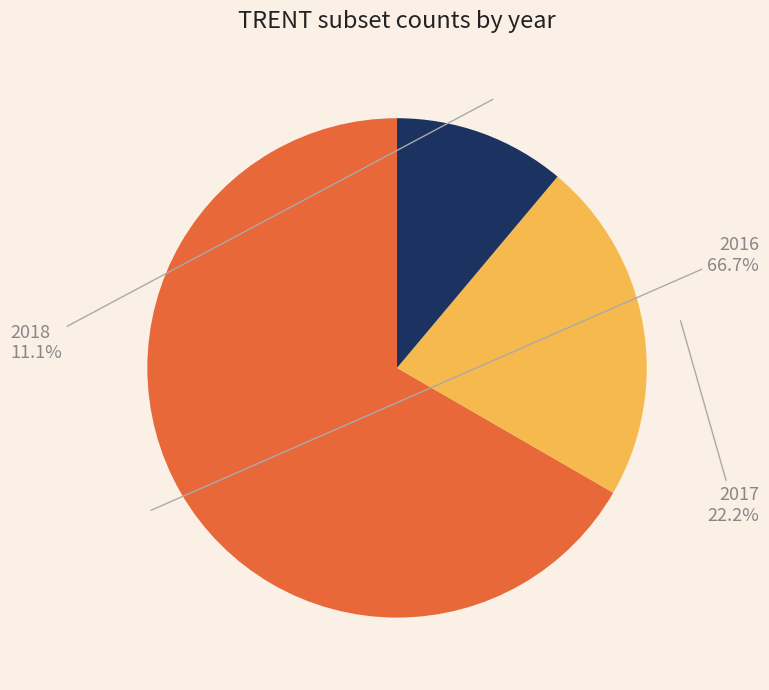

Is there a majority slice in this chart?

Yes